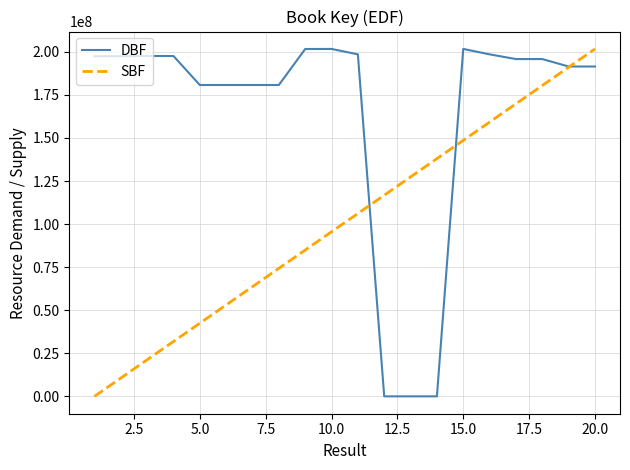

How many lines are shown in the chart?

2